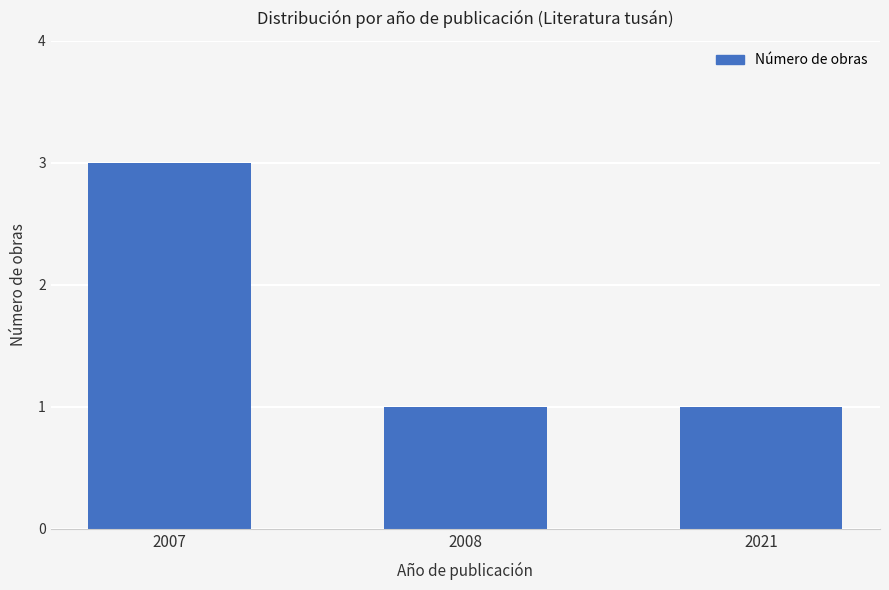

Reading left to right, what are all the values shown in this chart?

2007=3	2008=1	2021=1